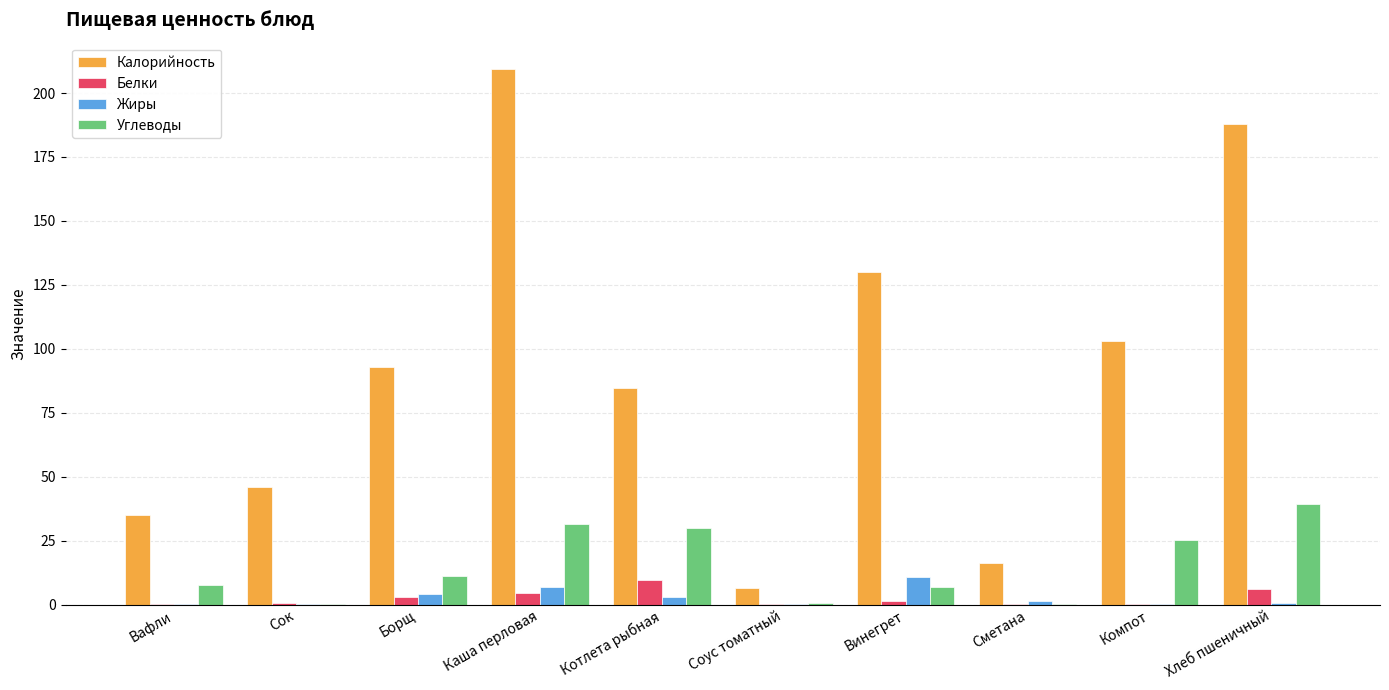

Which series has the largest total across all categories?

Калорийность